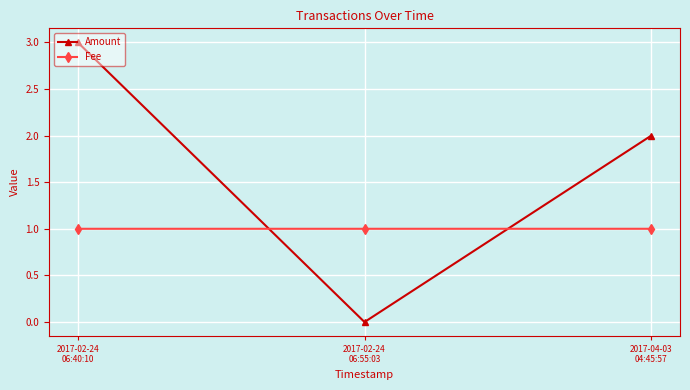

What is the label of the 1st point from the left?

2017-02-24
06:40:10